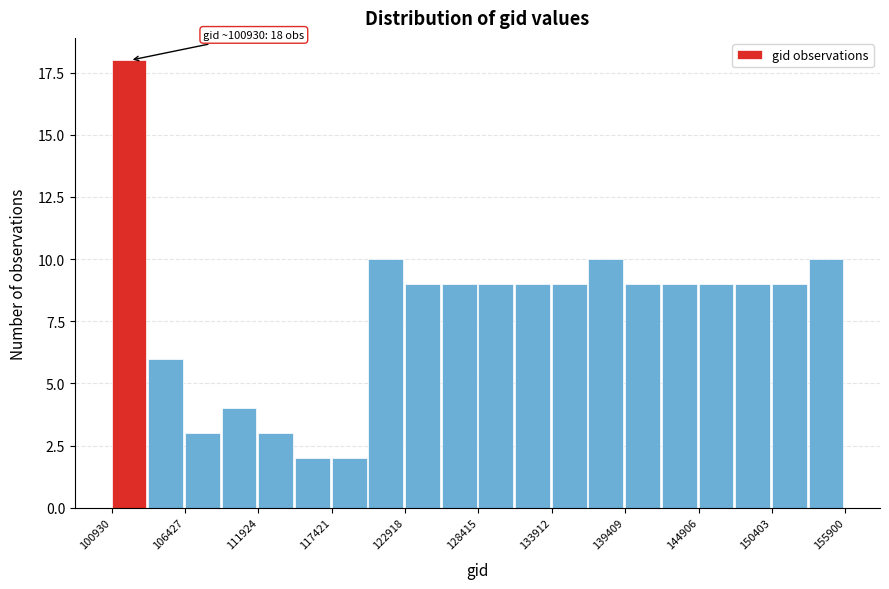

Read against the x-axis, roughly where is the centre of the tallest bar?

102000